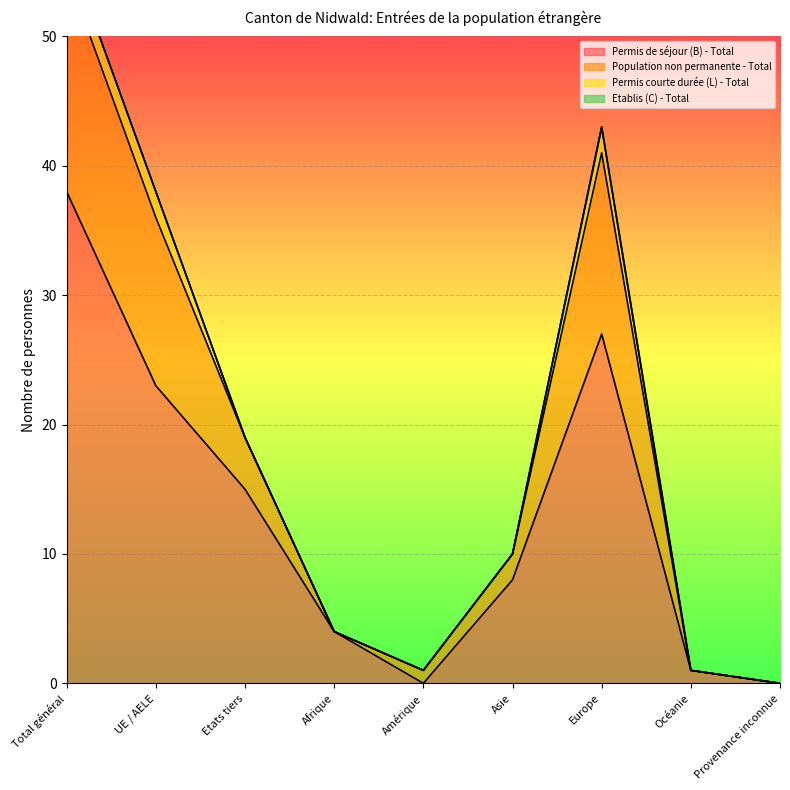

Which series has the widest spread of values?

Population non permanente - Total